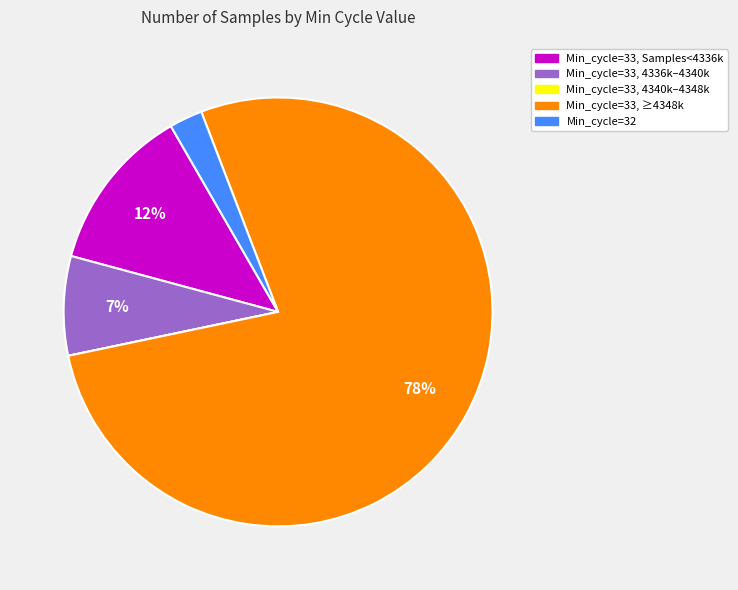

Does any single category account for the majority?

Yes